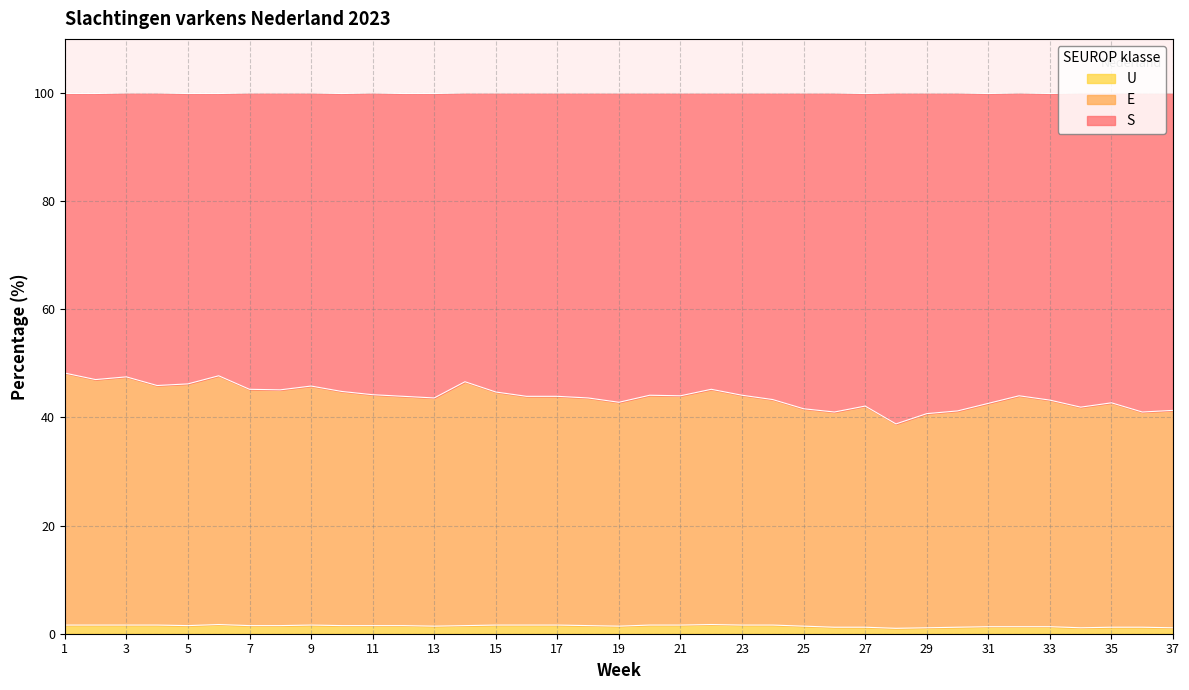

Is the value of U at 8 greater than the value of S at 17?

No